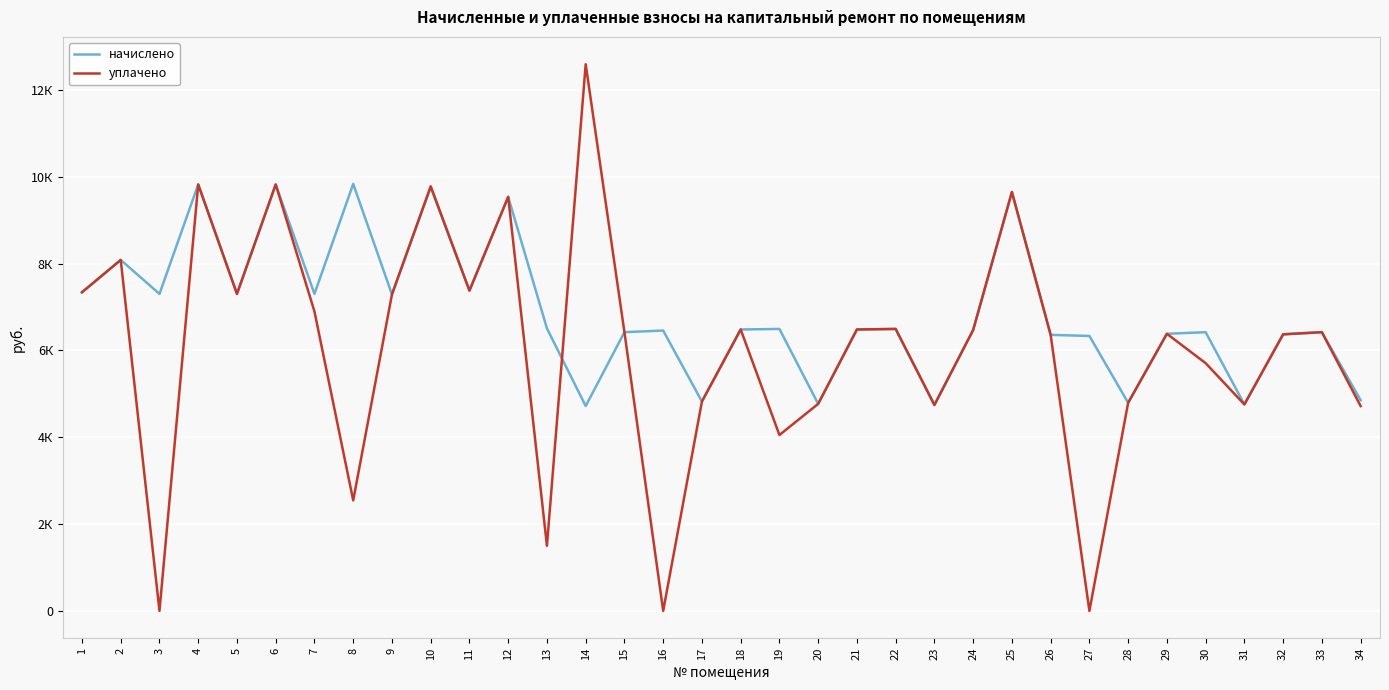

Does the chart display data point markers on the line(s)?

No